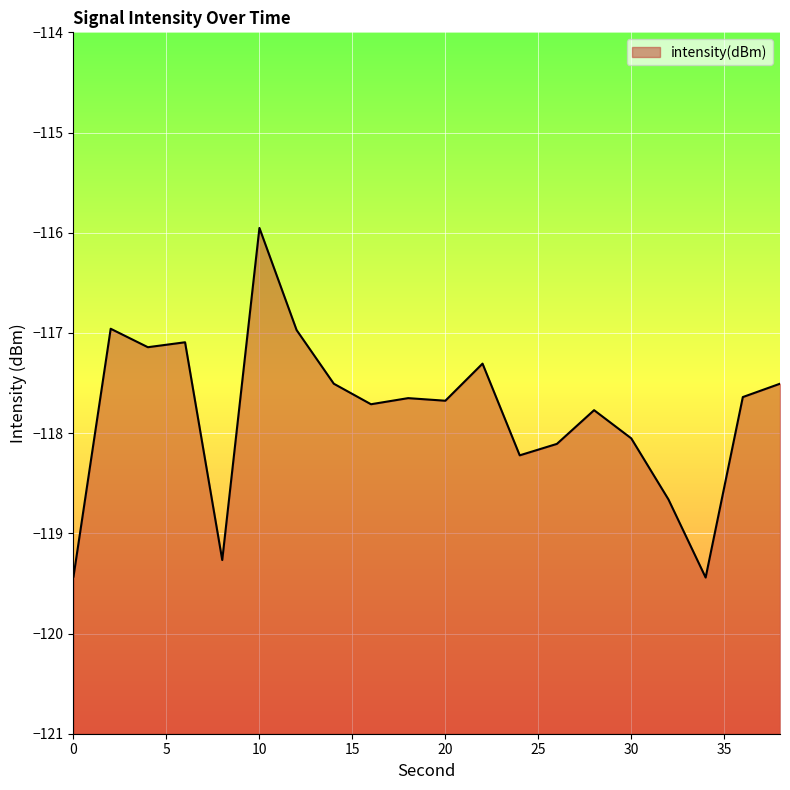

How many interior local valleys (lower than both neighbors) does the data have?

6